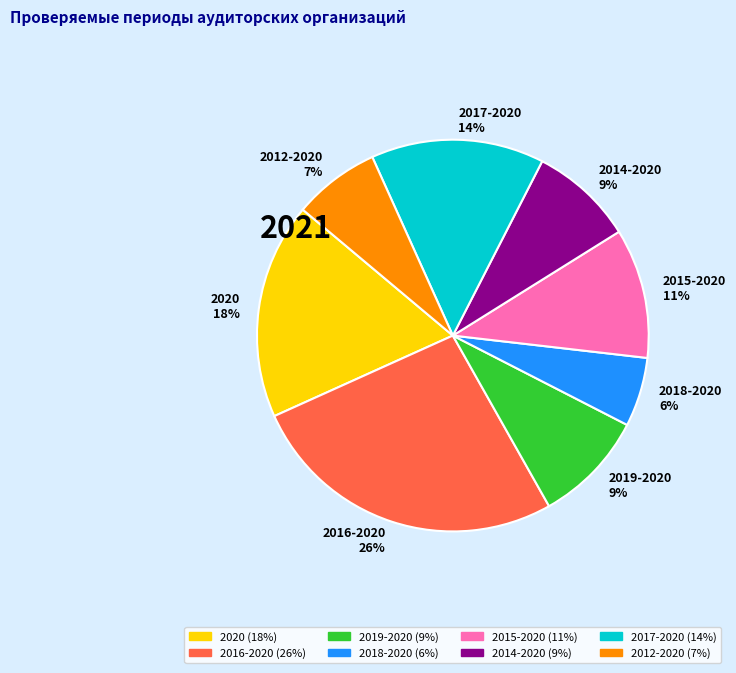

Is the sum of 2012-2020 and 2017-2020 greater than half?

No